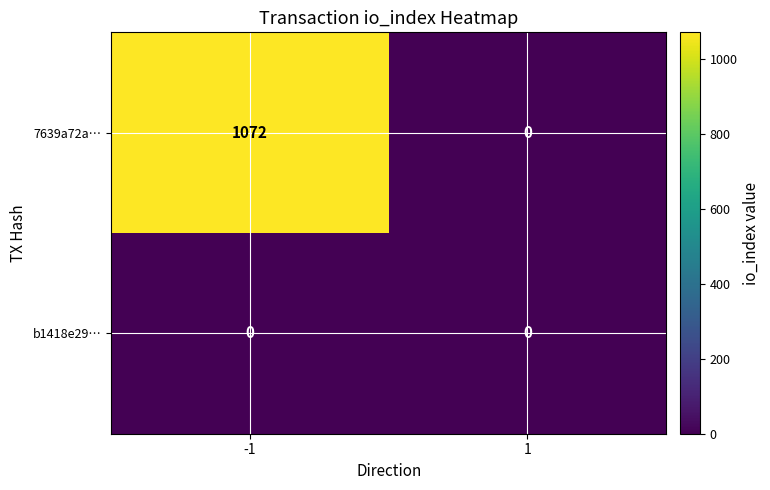

Which series changed the most between -1 and 1?

7639a72a…